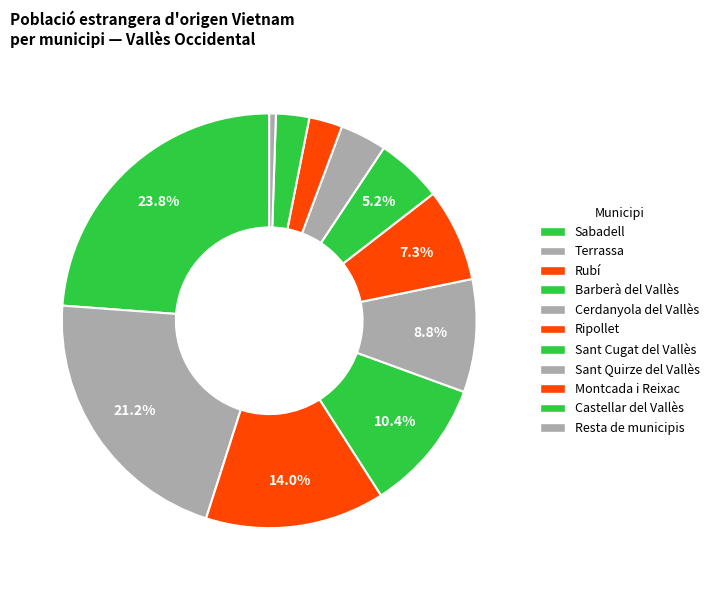

How many slices are in this pie chart?

11